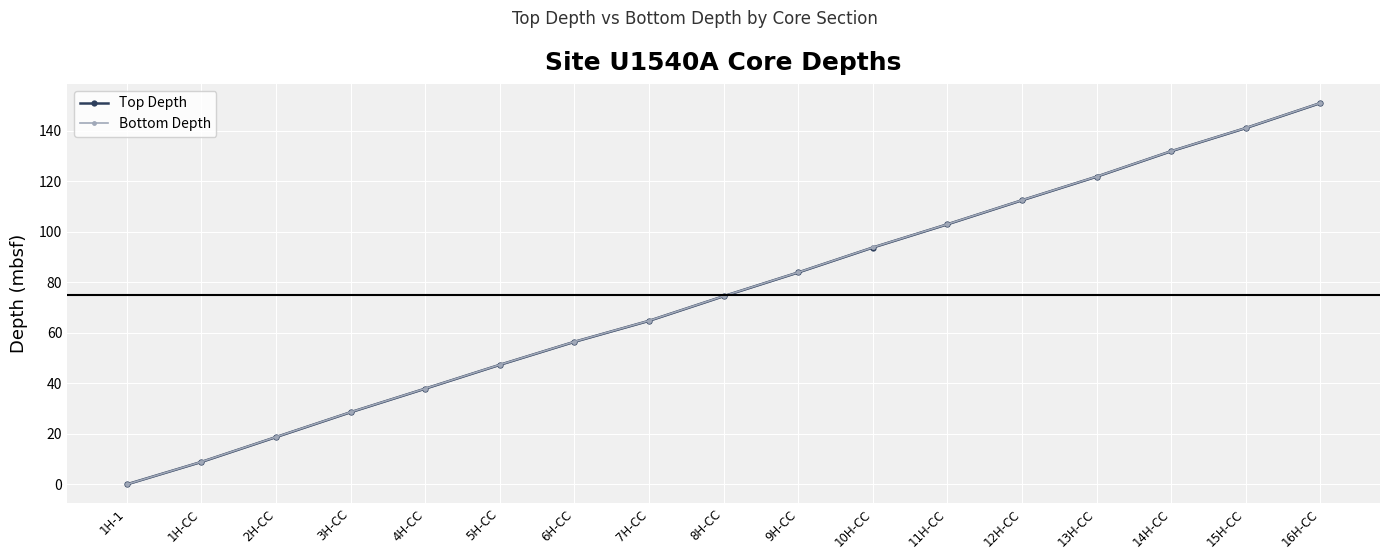

True or false: Bottom Depth has a value of 211.9 at 14H-CC.

False